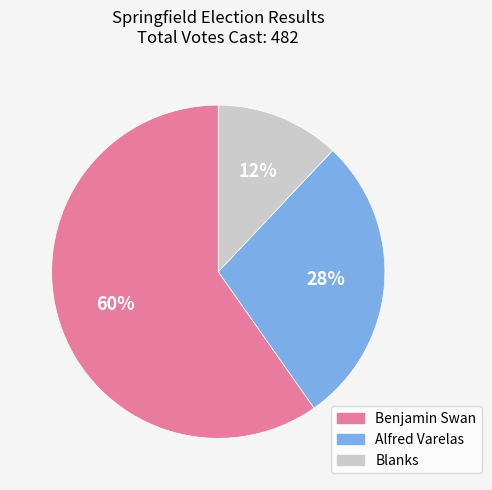

Rank the categories by value from highest to lowest.

Benjamin Swan, Alfred Varelas, Blanks